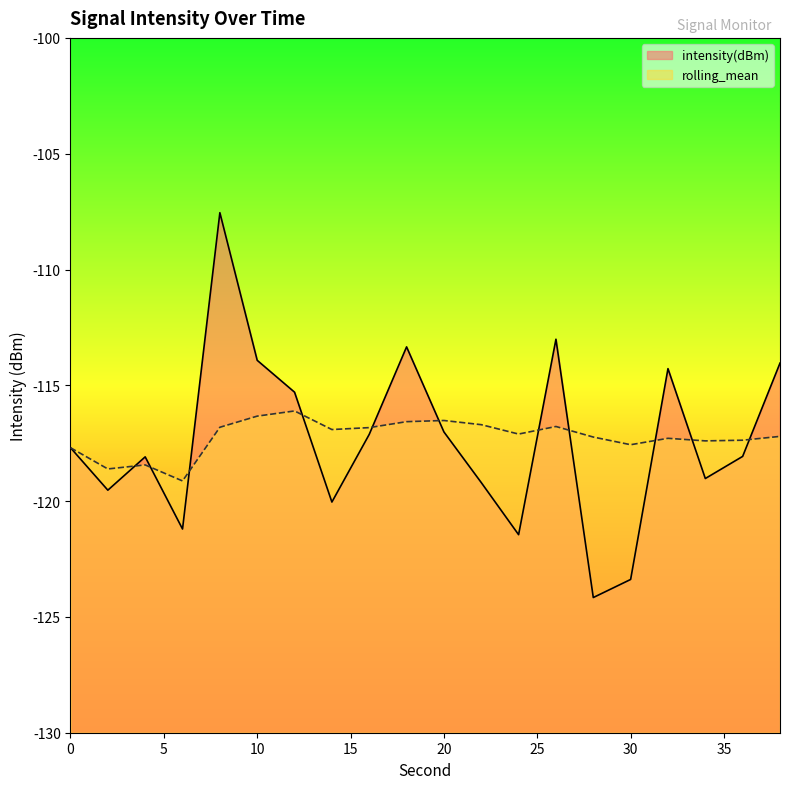

How many data points in intensity(dBm) are above -117?

7